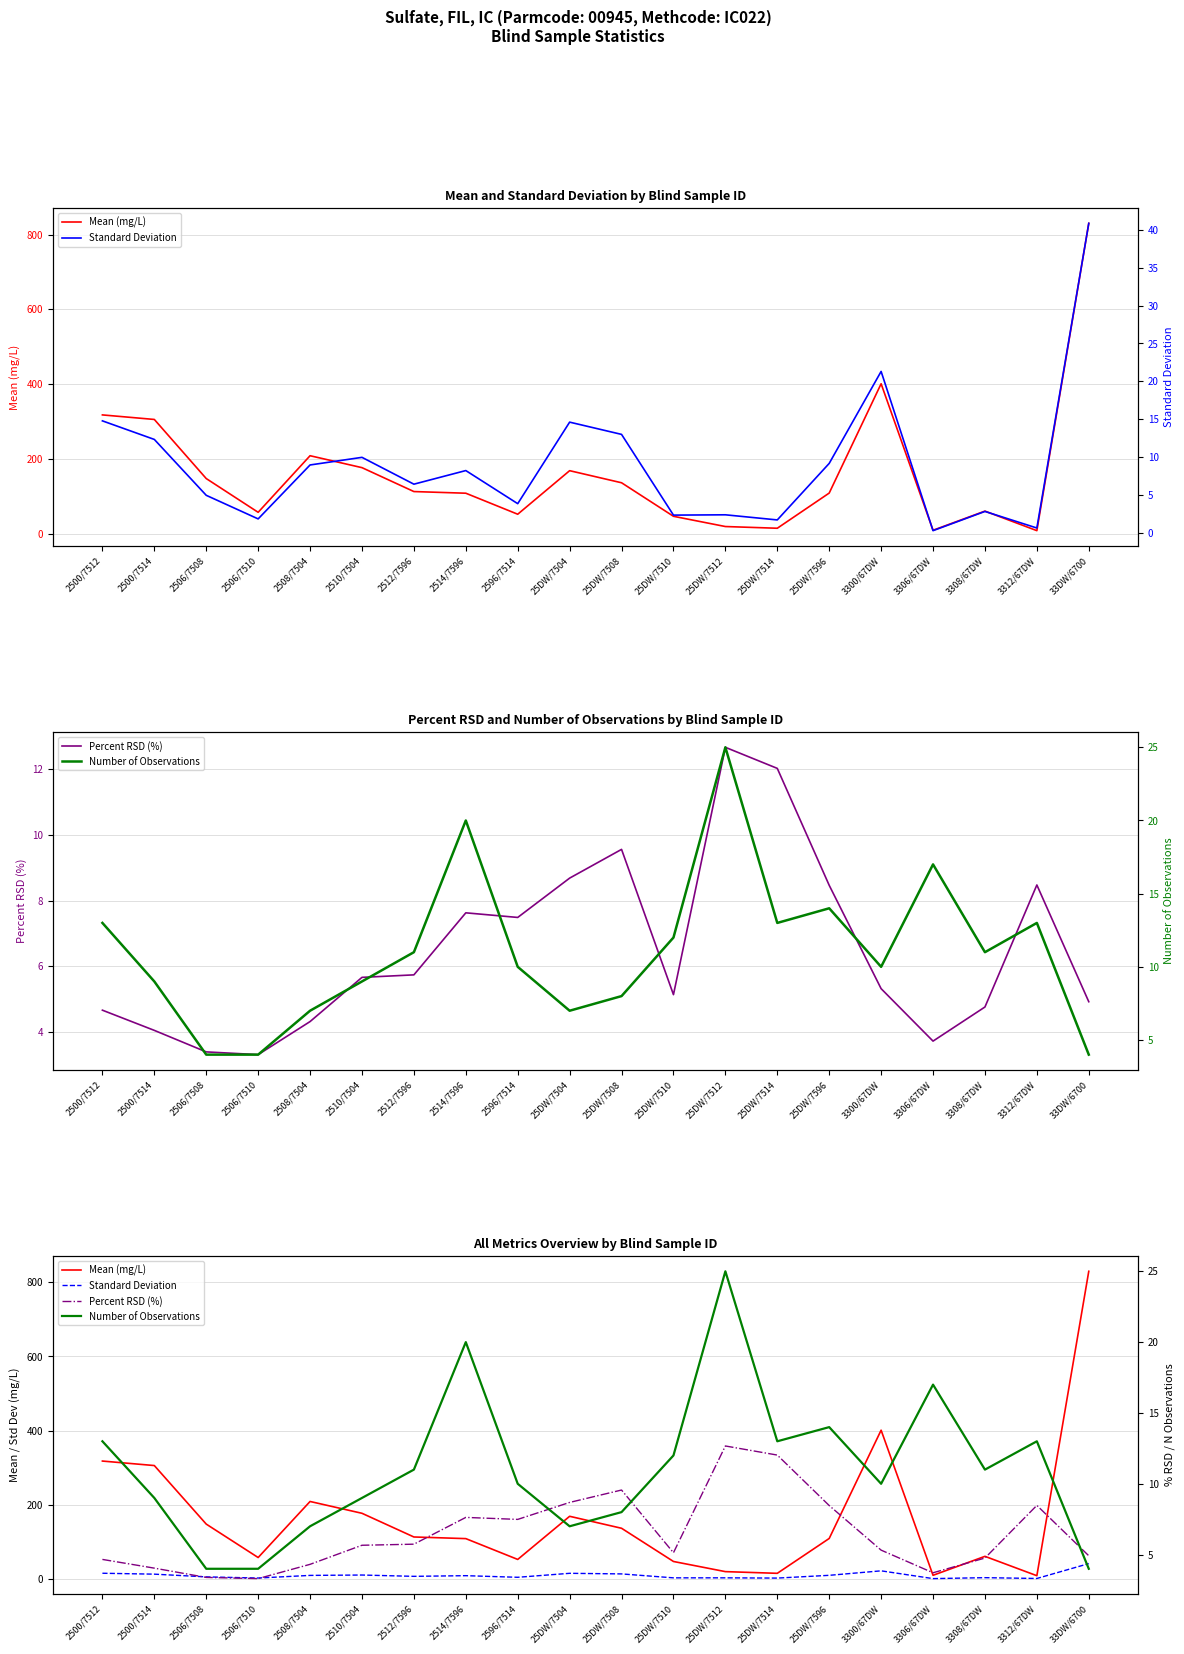

Rank the series by their maximum value, from lowest to highest.

Percent RSD (%), Number of Observations, Standard Deviation, Mean (mg/L)